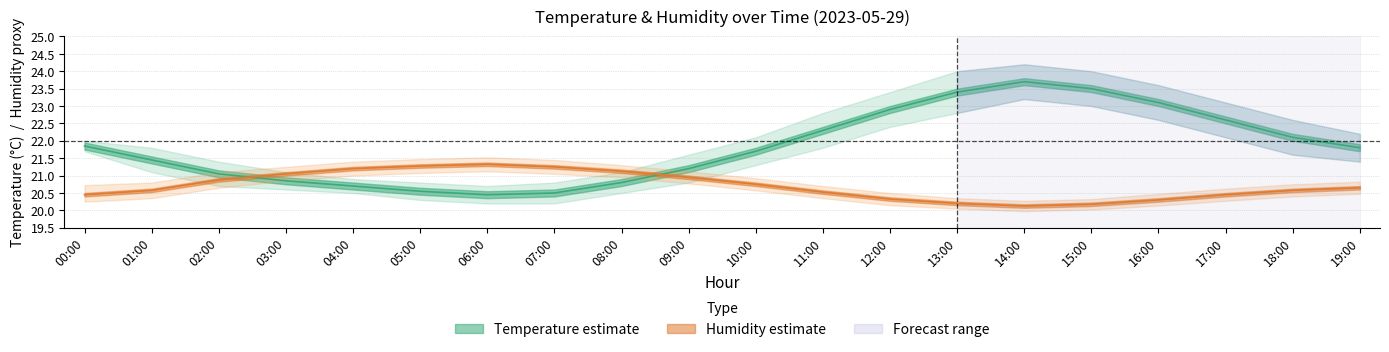

Where is the first local minimum for humidity_center?

14:00